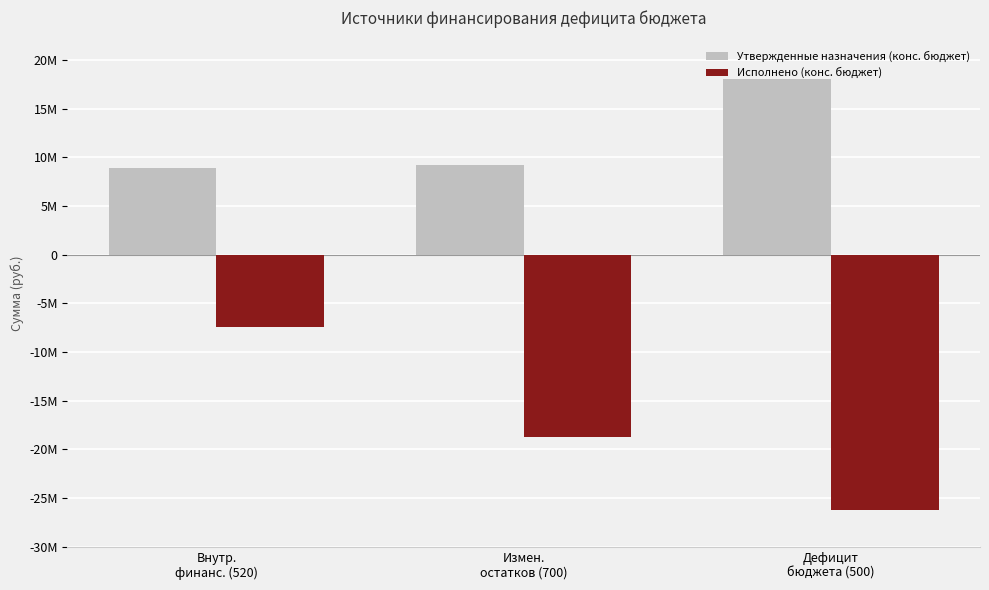

Does the chart contain stacked bars?

No